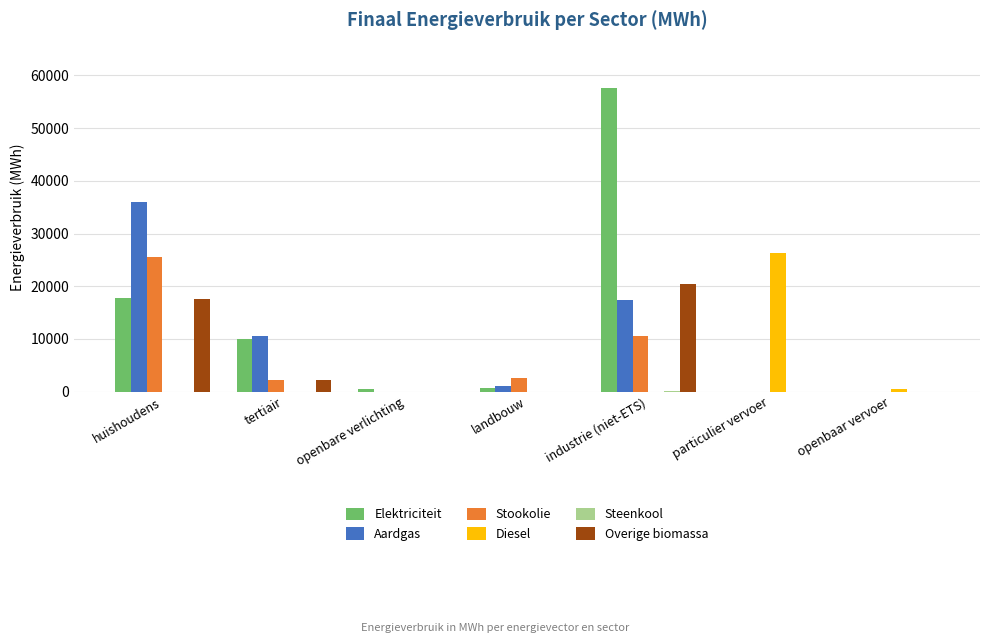

What is the sum of all Overige biomassa values?

40221.0